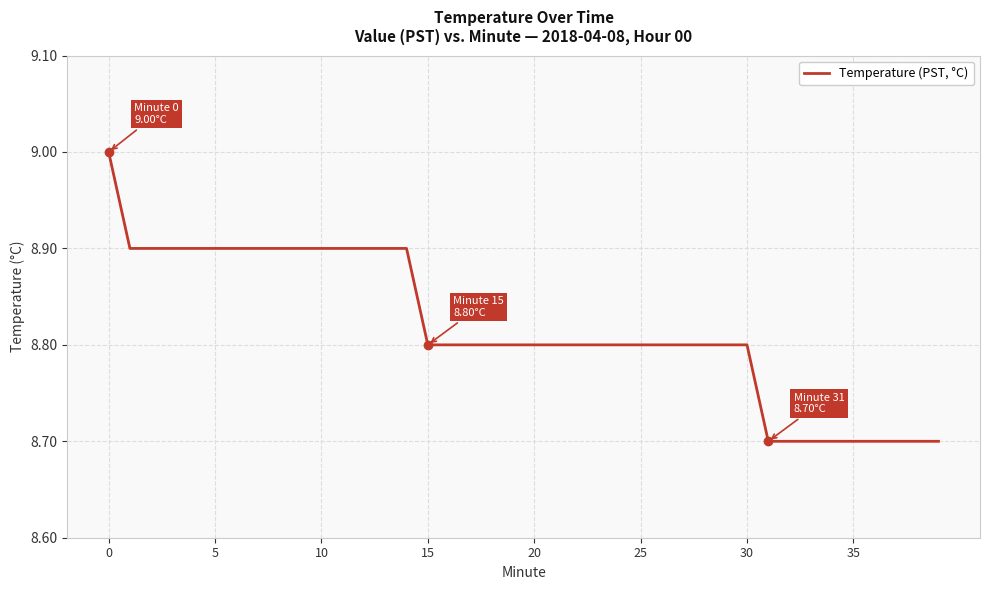

What is the difference between the maximum and minimum values?

0.3